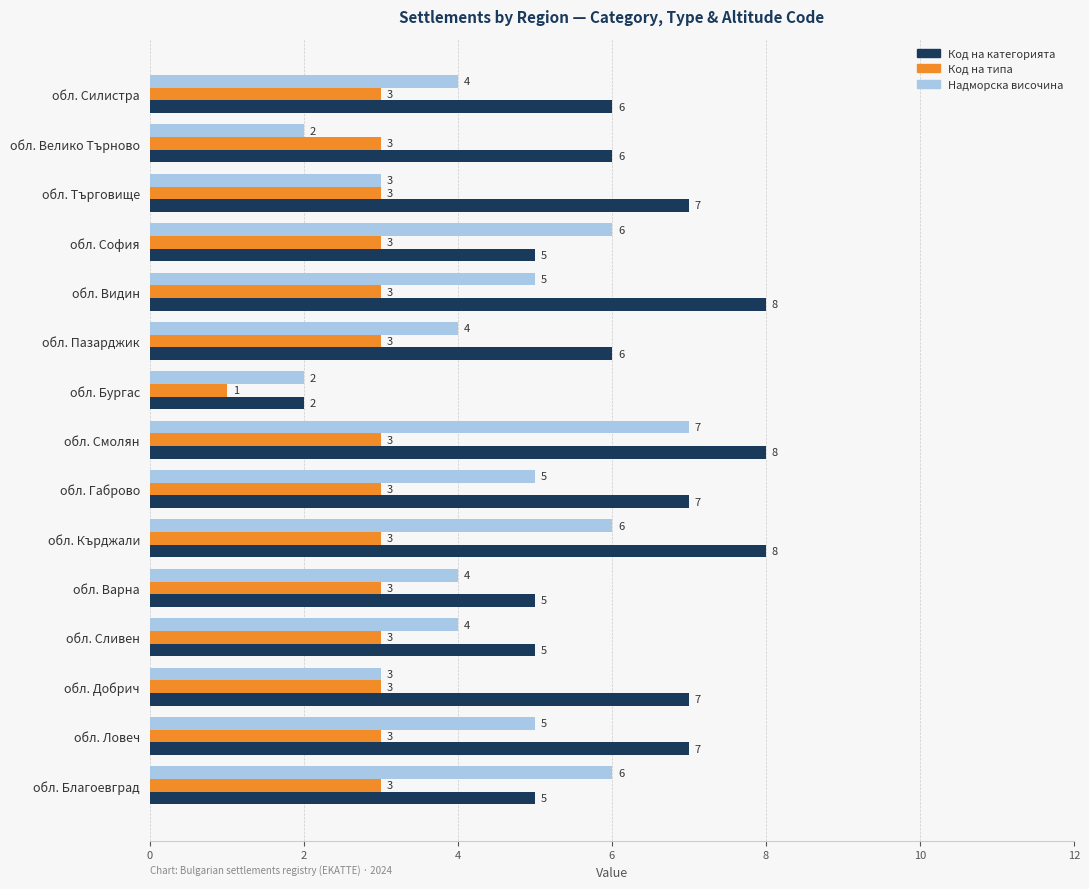

Is it true that Код на категорията equals 5 at обл. София?

True